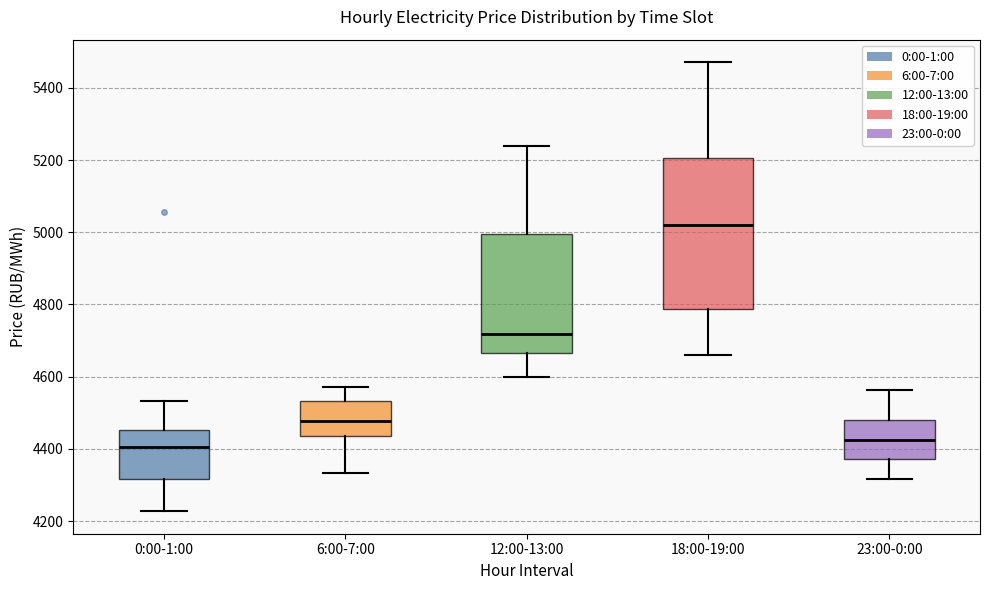

Where does the upper whisker of the box for 18:00-19:00 end on the y-axis? The values are not printed on the chart, so give them approximately, as read against the axis.

5480